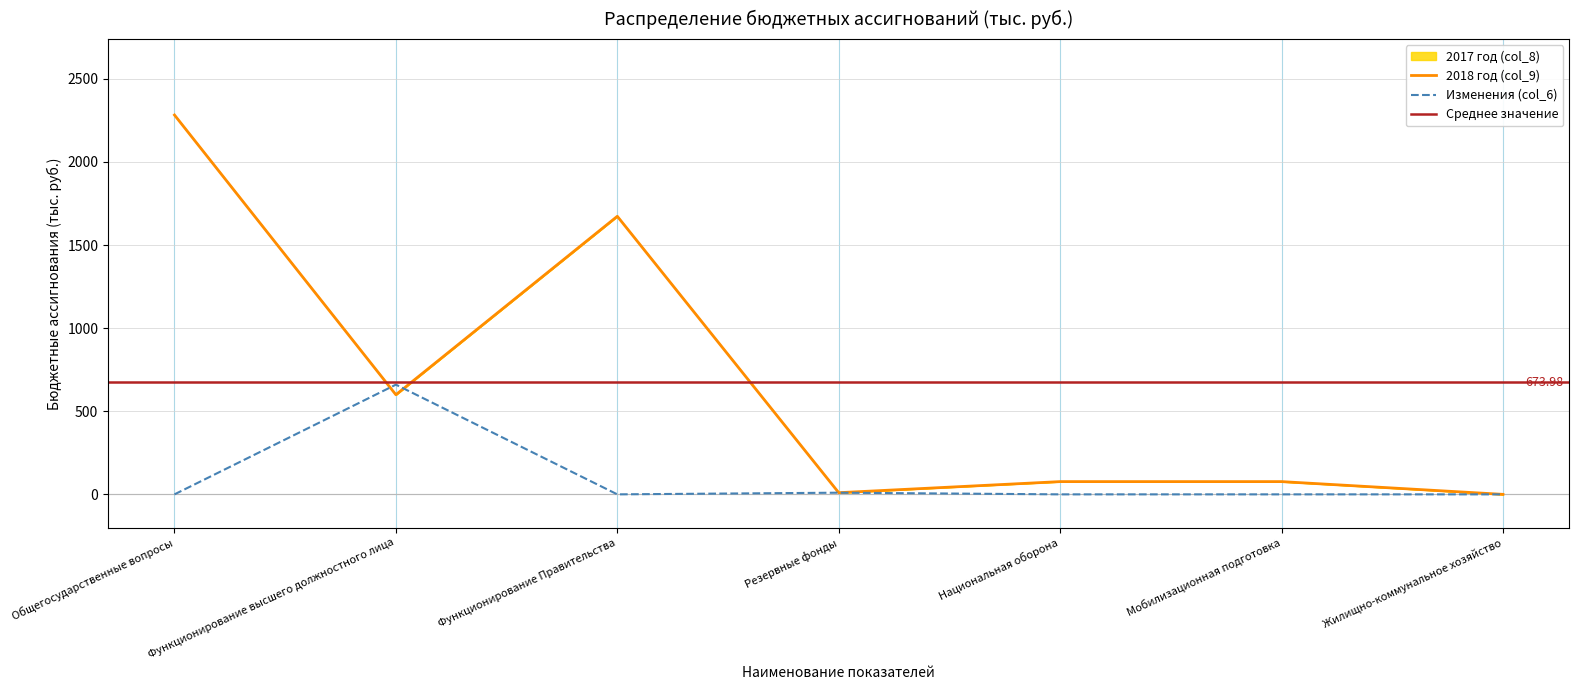

What is the average value of the Изменения (col_6) series?

95.7